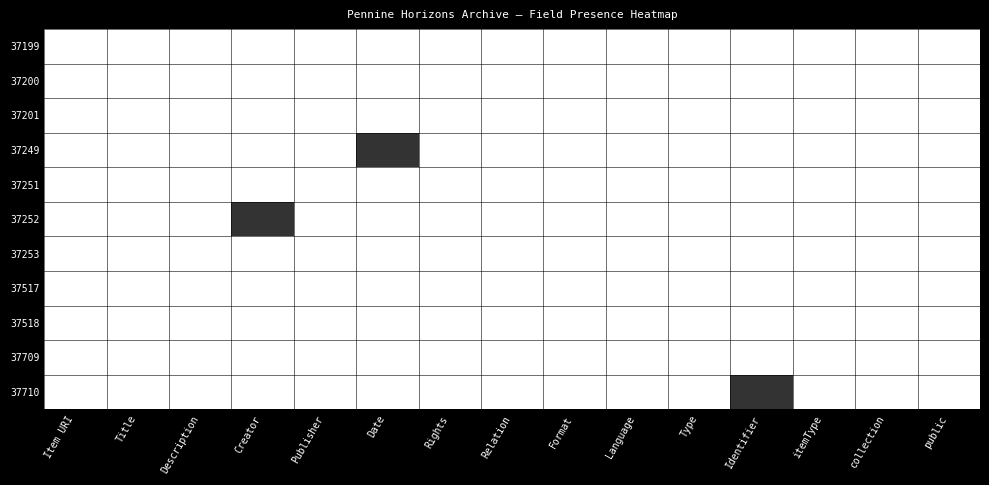

Reading left to right, list all the values displayed in this chart.

37199: Item URI=1	Title=1	Description=1	Creator=1	Publisher=1	Date=1	Rights=1	Relation=1	Format=1	Language=1	Type=1	Identifier=1	itemType=1	collection=1	public=1
37200: Item URI=1	Title=1	Description=1	Creator=1	Publisher=1	Date=1	Rights=1	Relation=1	Format=1	Language=1	Type=1	Identifier=1	itemType=1	collection=1	public=1
37201: Item URI=1	Title=1	Description=1	Creator=1	Publisher=1	Date=1	Rights=1	Relation=1	Format=1	Language=1	Type=1	Identifier=1	itemType=1	collection=1	public=1
37249: Item URI=1	Title=1	Description=1	Creator=1	Publisher=1	Date=0	Rights=1	Relation=1	Format=1	Language=1	Type=1	Identifier=1	itemType=1	collection=1	public=1
37251: Item URI=1	Title=1	Description=1	Creator=1	Publisher=1	Date=1	Rights=1	Relation=1	Format=1	Language=1	Type=1	Identifier=1	itemType=1	collection=1	public=1
37252: Item URI=1	Title=1	Description=1	Creator=0	Publisher=1	Date=1	Rights=1	Relation=1	Format=1	Language=1	Type=1	Identifier=1	itemType=1	collection=1	public=1
37253: Item URI=1	Title=1	Description=1	Creator=1	Publisher=1	Date=1	Rights=1	Relation=1	Format=1	Language=1	Type=1	Identifier=1	itemType=1	collection=1	public=1
37517: Item URI=1	Title=1	Description=1	Creator=1	Publisher=1	Date=1	Rights=1	Relation=1	Format=1	Language=1	Type=1	Identifier=1	itemType=1	collection=1	public=1
37518: Item URI=1	Title=1	Description=1	Creator=1	Publisher=1	Date=1	Rights=1	Relation=1	Format=1	Language=1	Type=1	Identifier=1	itemType=1	collection=1	public=1
37709: Item URI=1	Title=1	Description=1	Creator=1	Publisher=1	Date=1	Rights=1	Relation=1	Format=1	Language=1	Type=1	Identifier=1	itemType=1	collection=1	public=1
37710: Item URI=1	Title=1	Description=1	Creator=1	Publisher=1	Date=1	Rights=1	Relation=1	Format=1	Language=1	Type=1	Identifier=0	itemType=1	collection=1	public=1